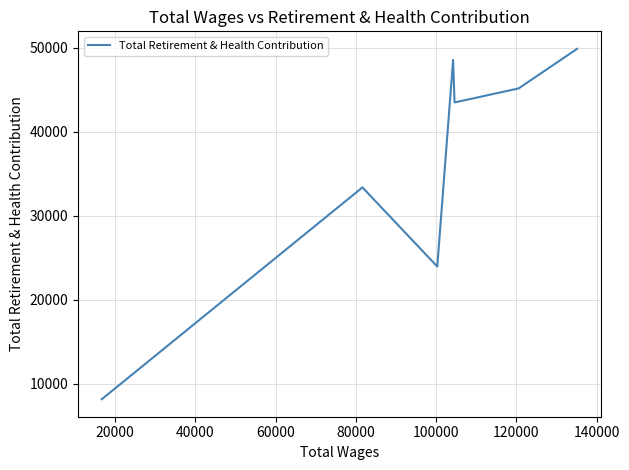

What is the difference between the second highest and second lowest values?

24565